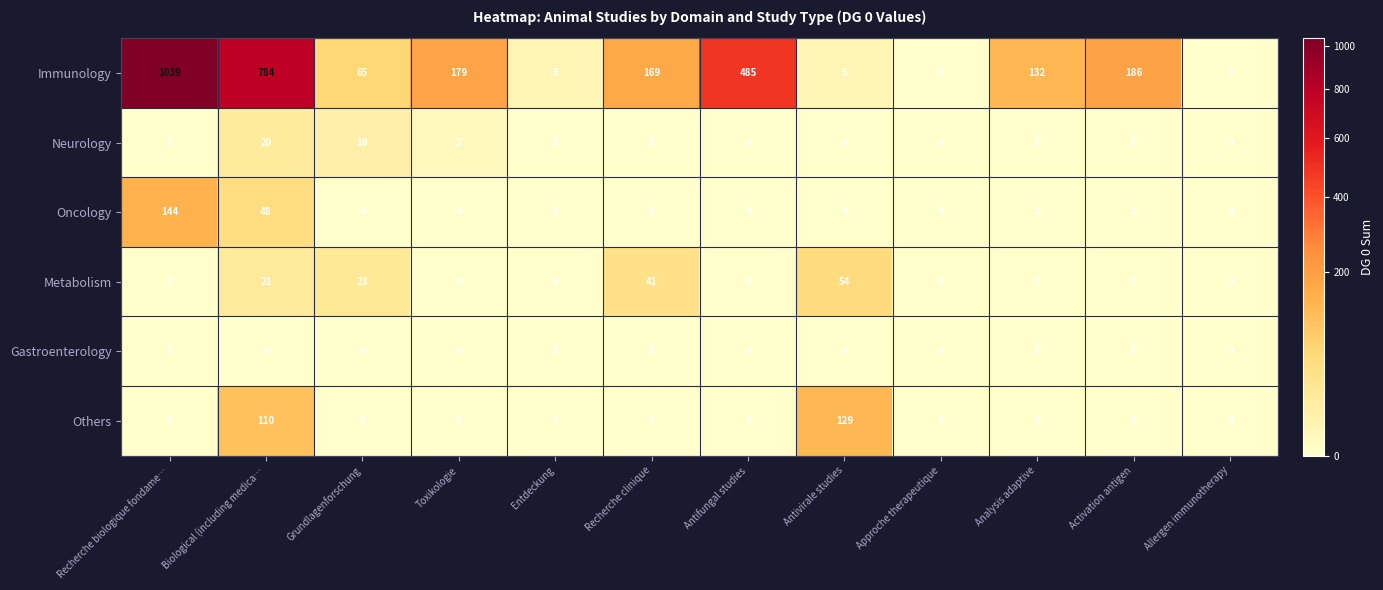

What is the sum of all Oncology values?

192